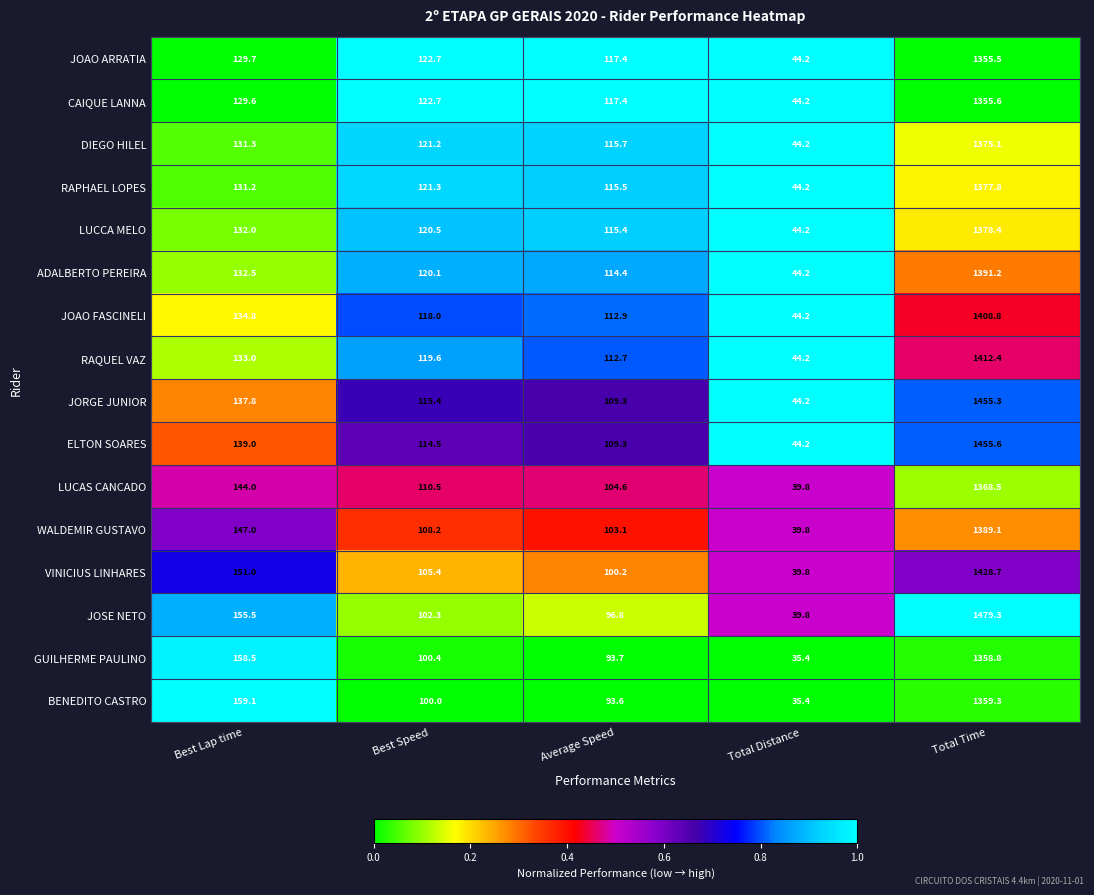

What is the difference between the second highest and minimum values in the DIEGO HILEL series?

87.1